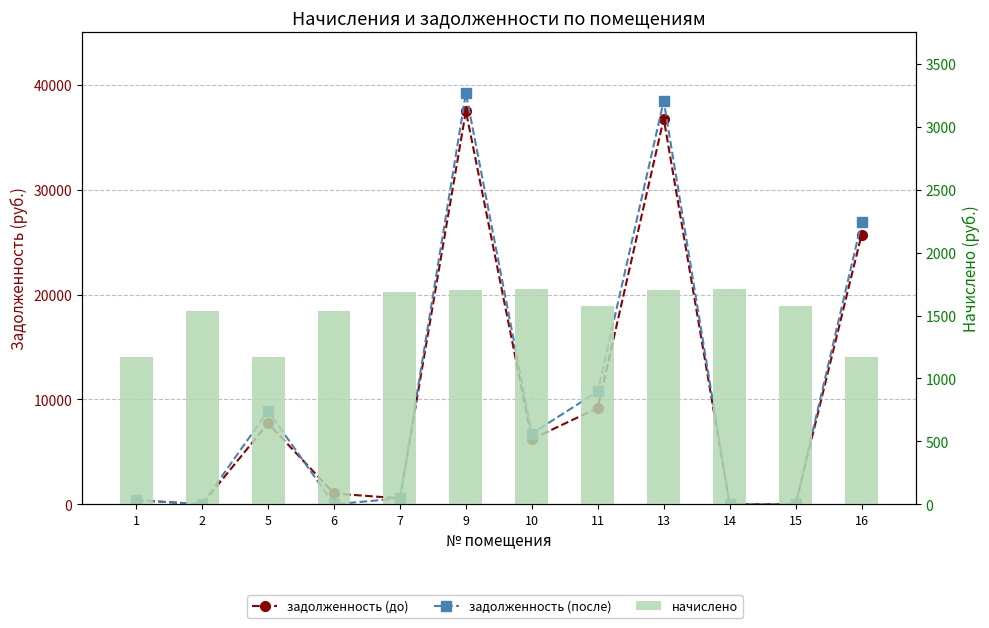

Is it true that начислено equals 971.7 at 14?

False